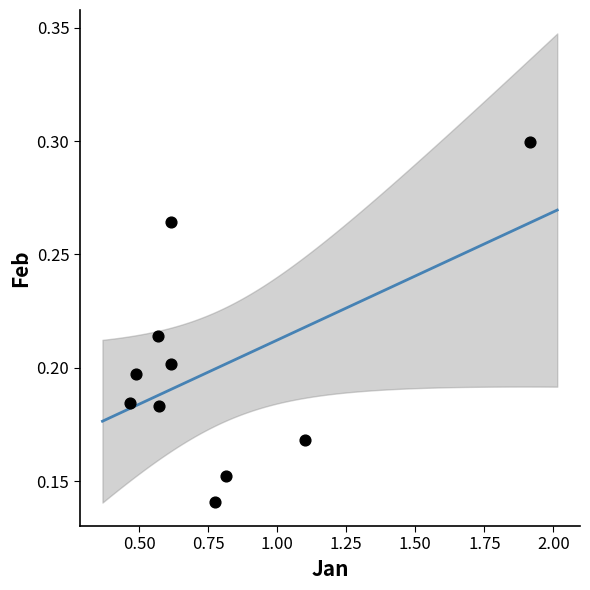

What is the average X value?

0.8